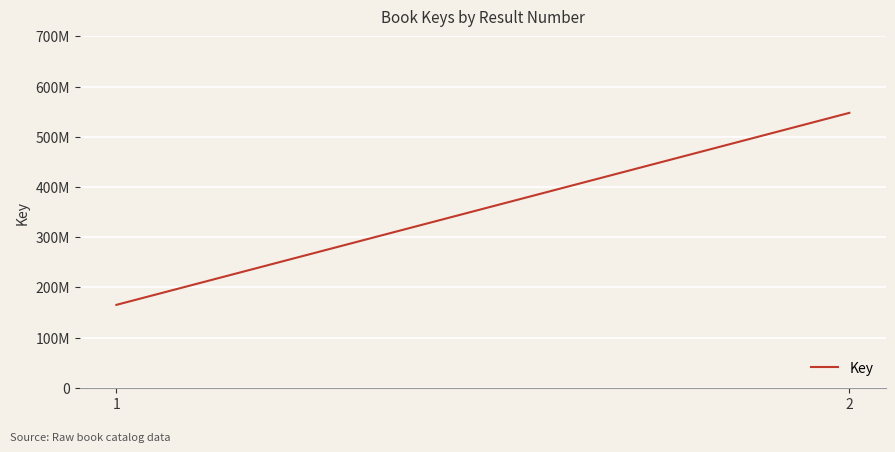

Rank the categories by value from lowest to highest.

1, 2